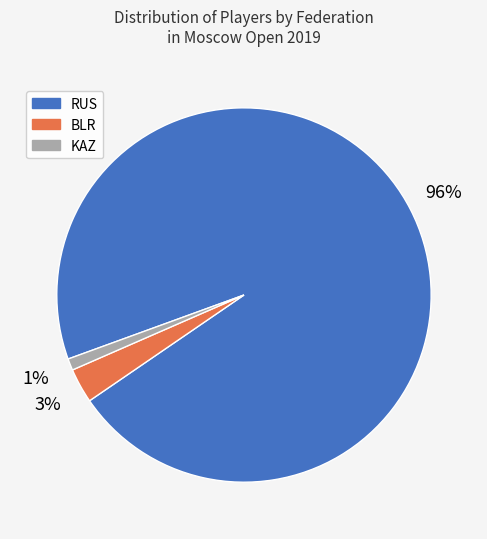

Which slice is the smallest?

KAZ